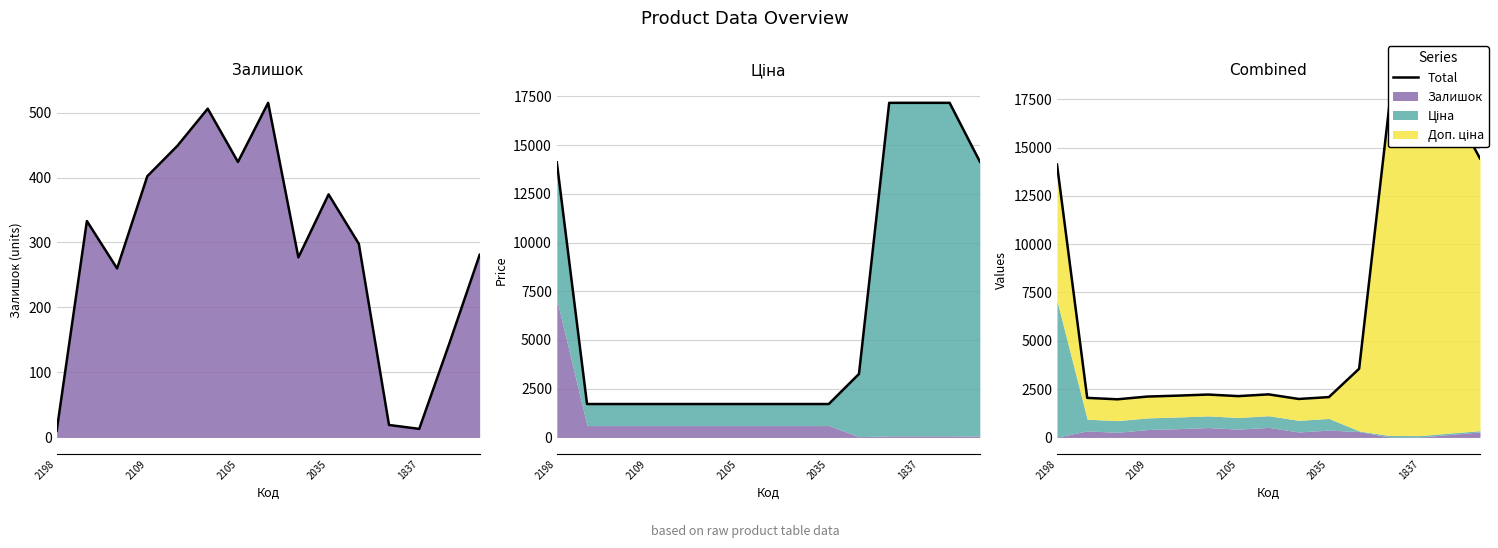

True or false: Ціна and Доп. ціна intersect in this chart.

False